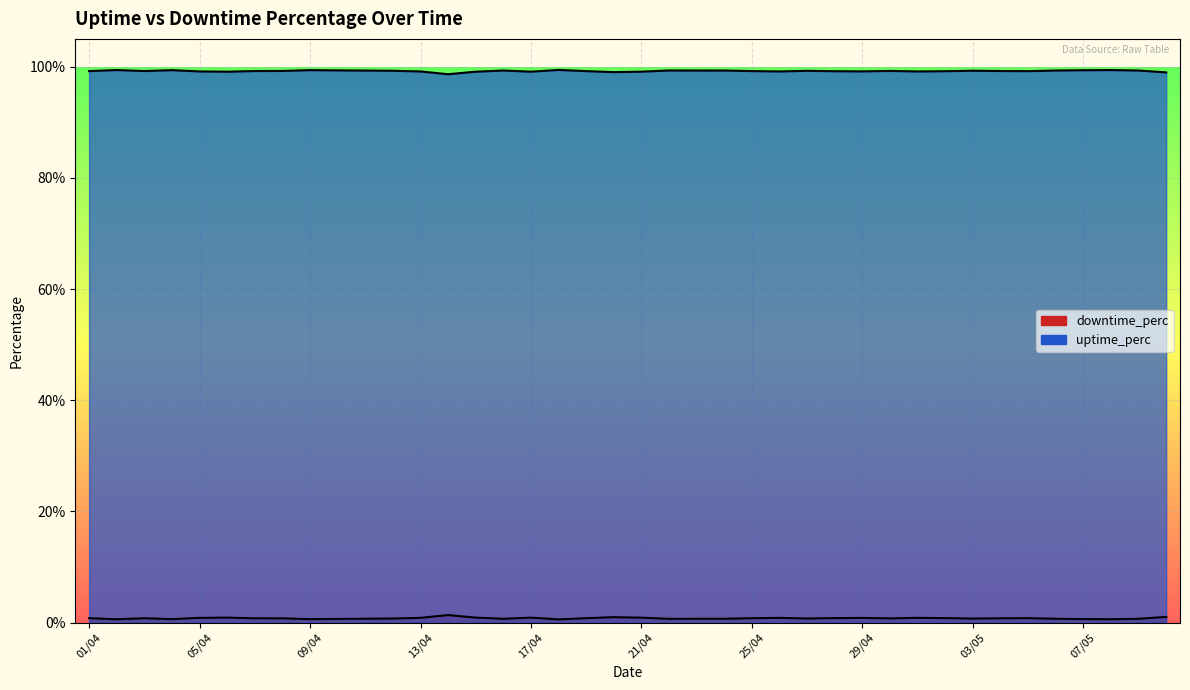

Which series has the largest total across all categories?

uptime_perc